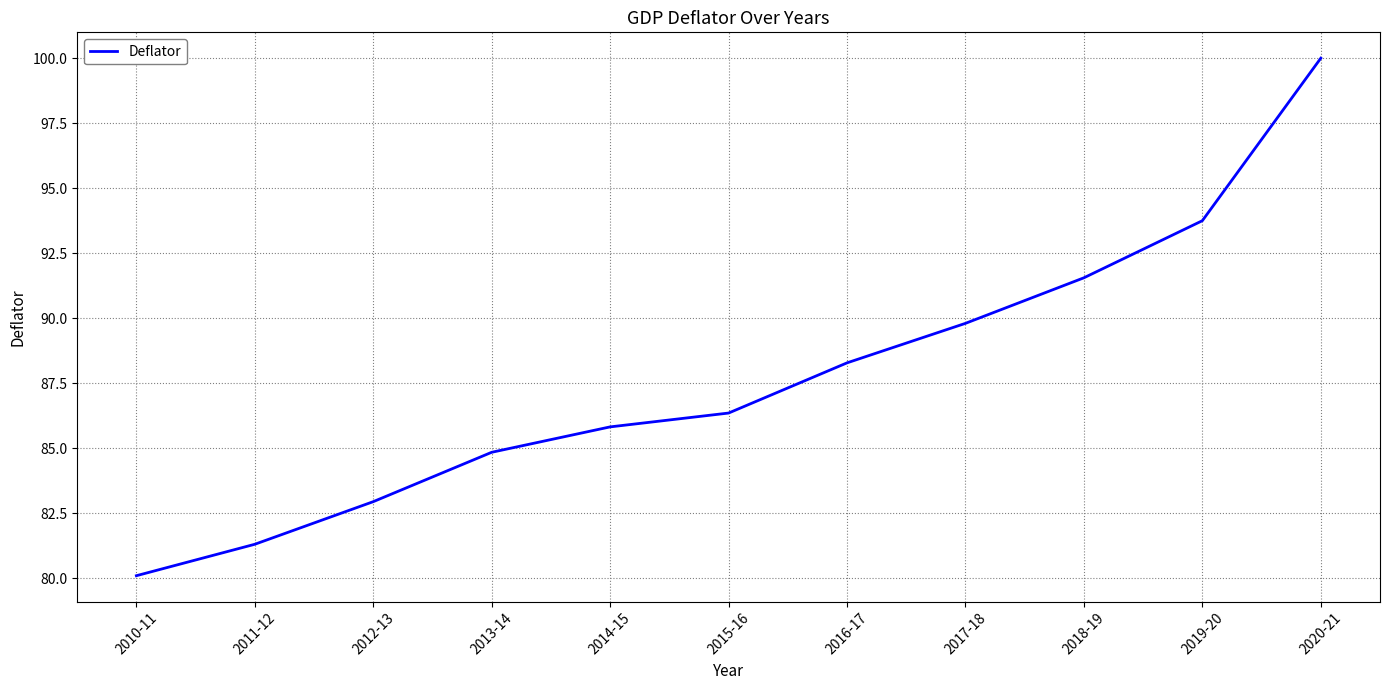

Does the chart display data point markers on the line(s)?

No